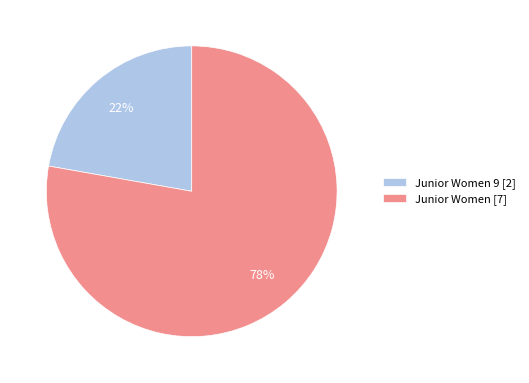

Between Junior Women [7] and Junior Women 9 [2], which is larger?

Junior Women [7]